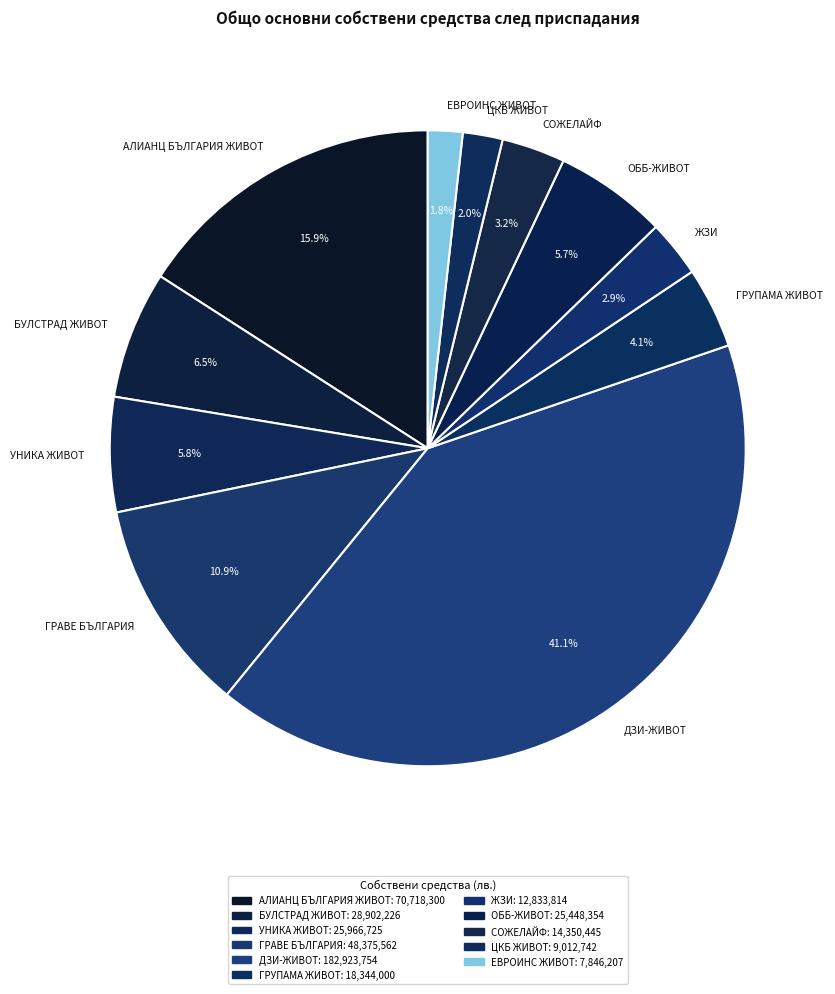

What is the largest slice in the pie chart?

ДЗИ-ЖИВОТ